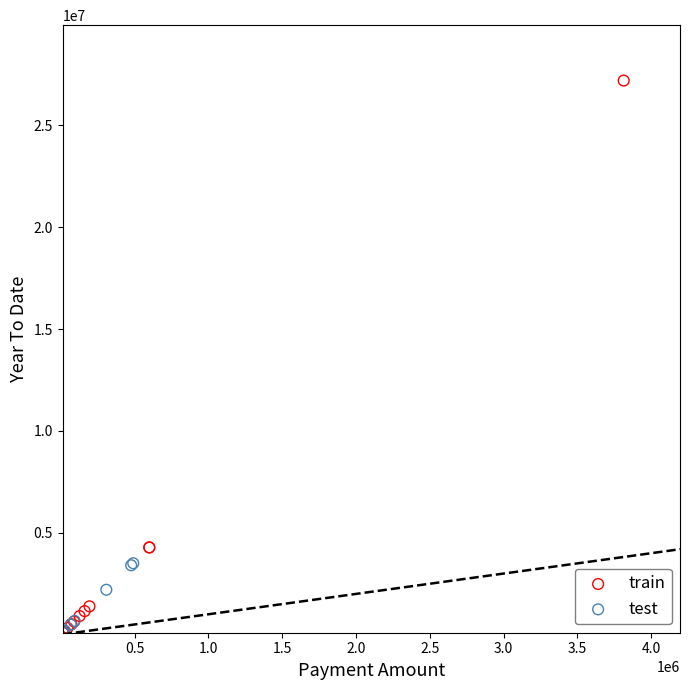

Which series has the widest spread of Y values?

train